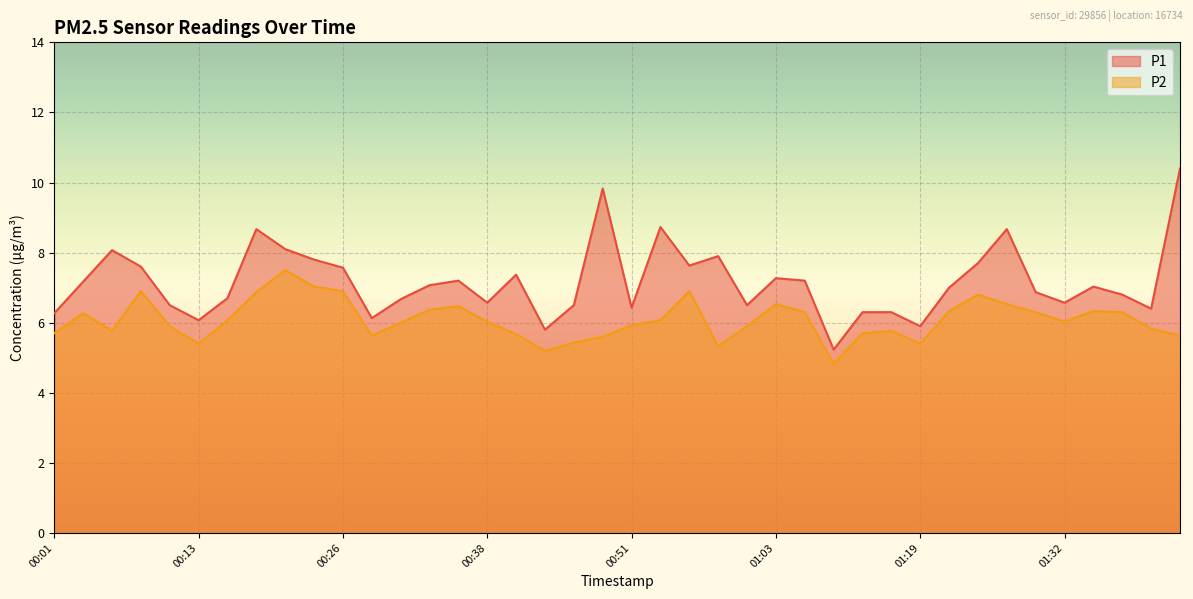

Rank the series by their average value, from lowest to highest.

P2, P1